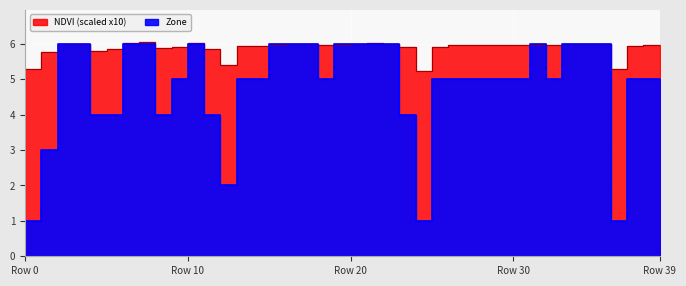

True or false: Zone and NDVI intersect in this chart.

True